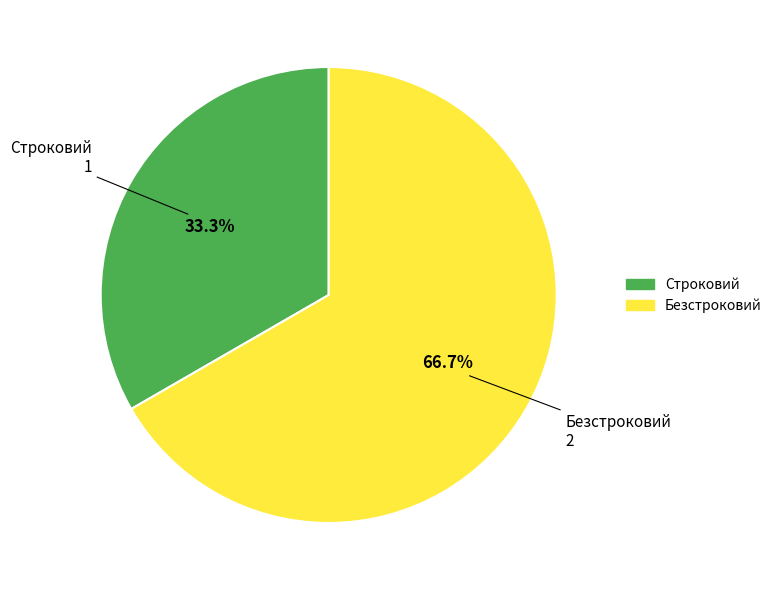

Is there any slice that represents more than half of the pie?

Yes